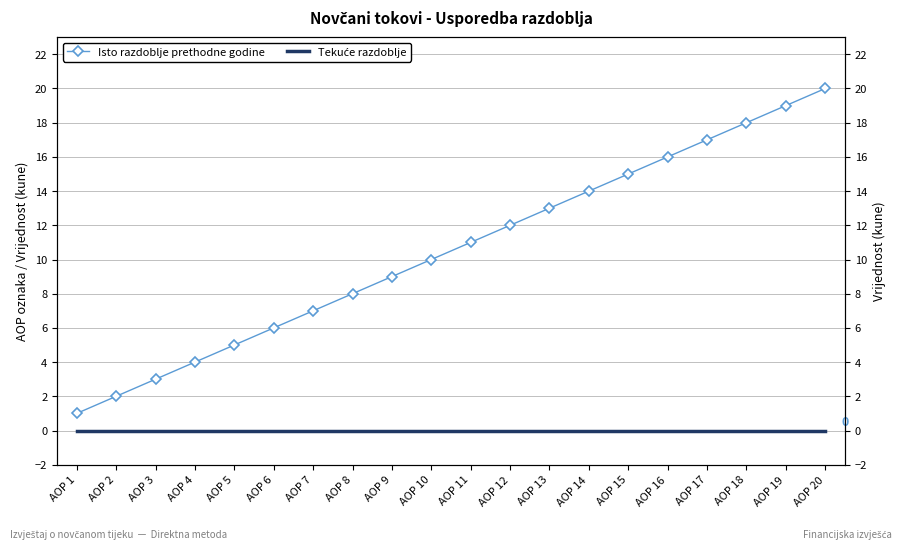

True or false: Tekuće razdoblje has a value of 0 at AOP 17.

True